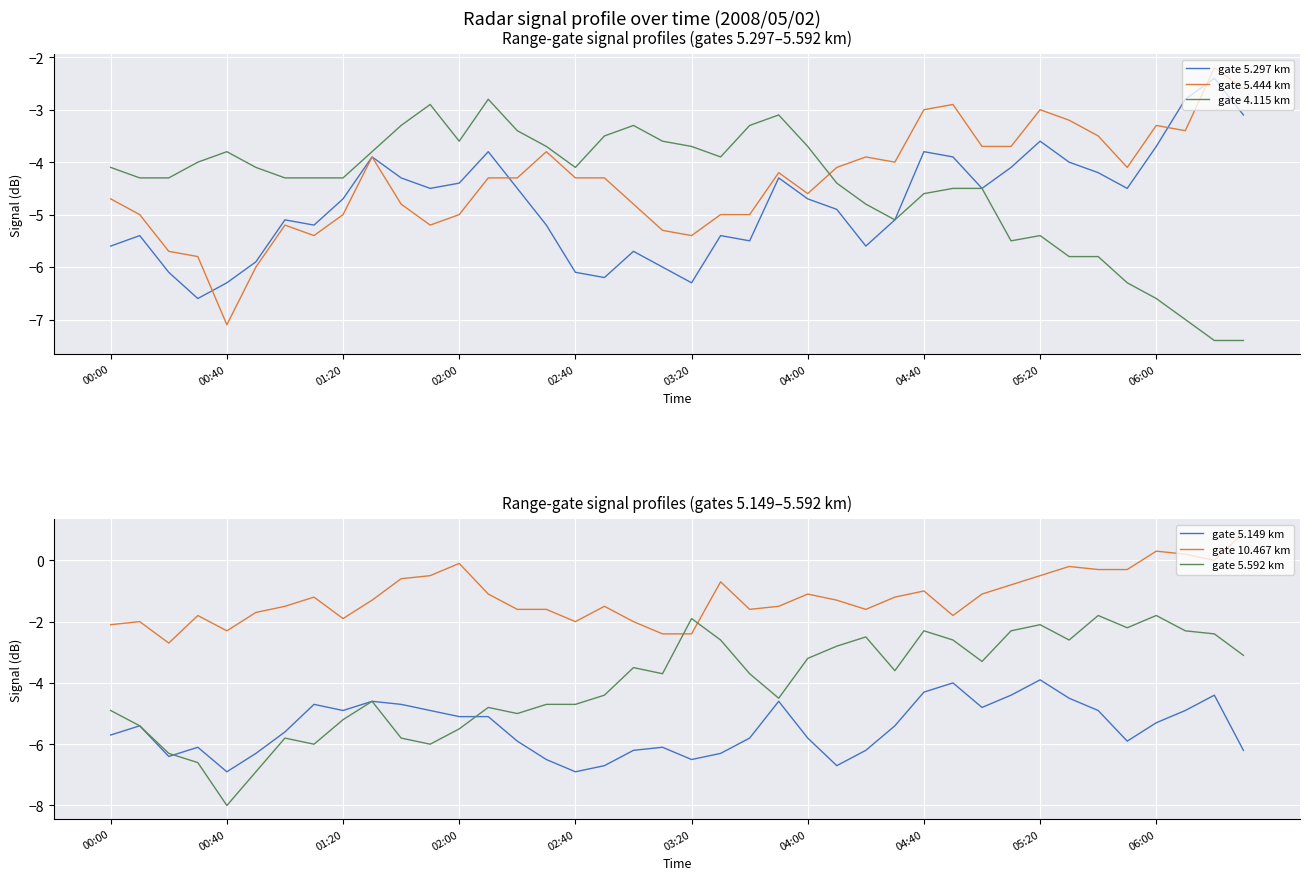

True or false: gate 5.444 km has a value of -0.9 at 04:40.

False